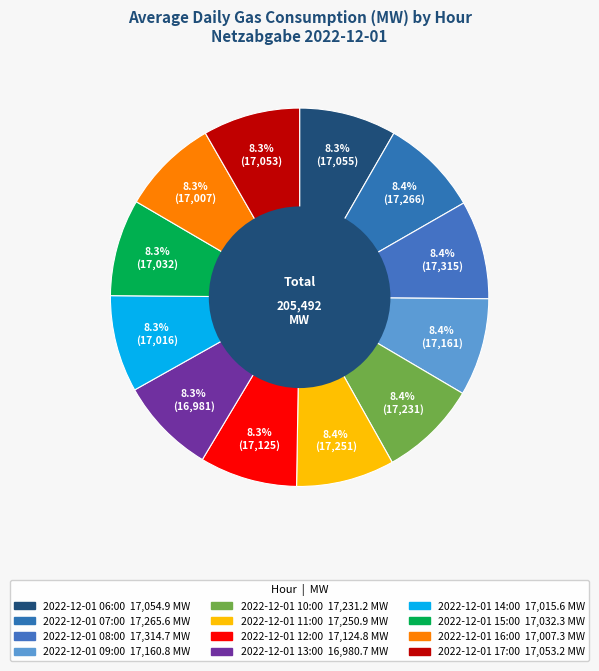

Which category has the smallest portion of the pie?

2022-12-01 13:00